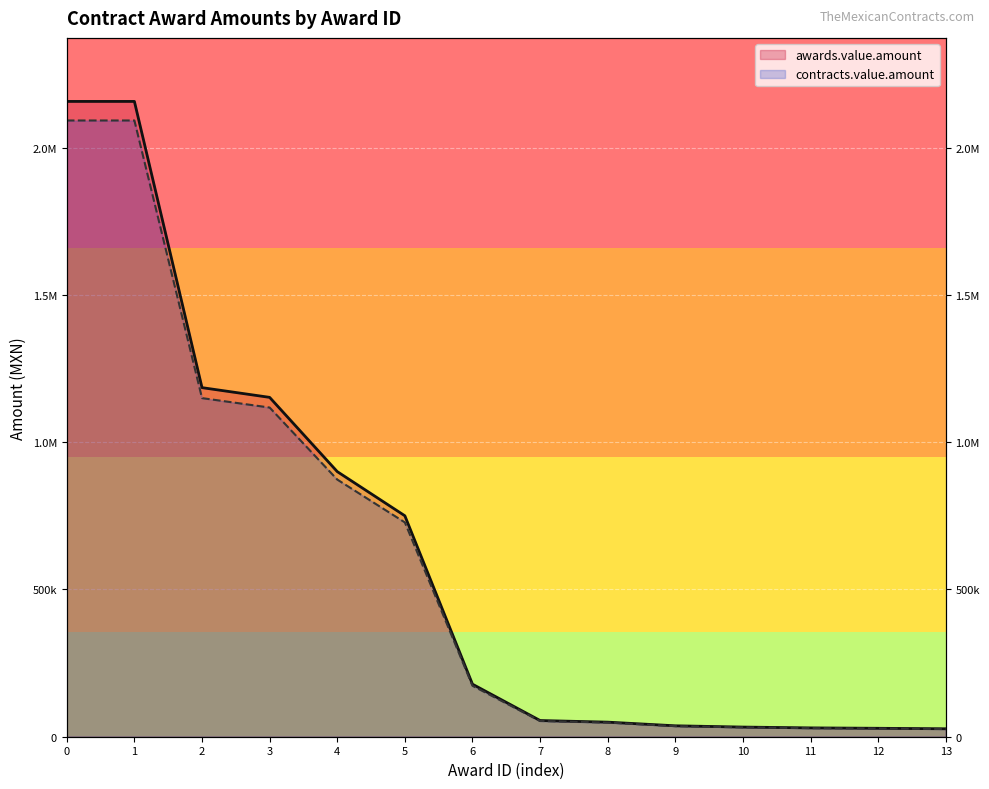

How many data points does each series have?

14